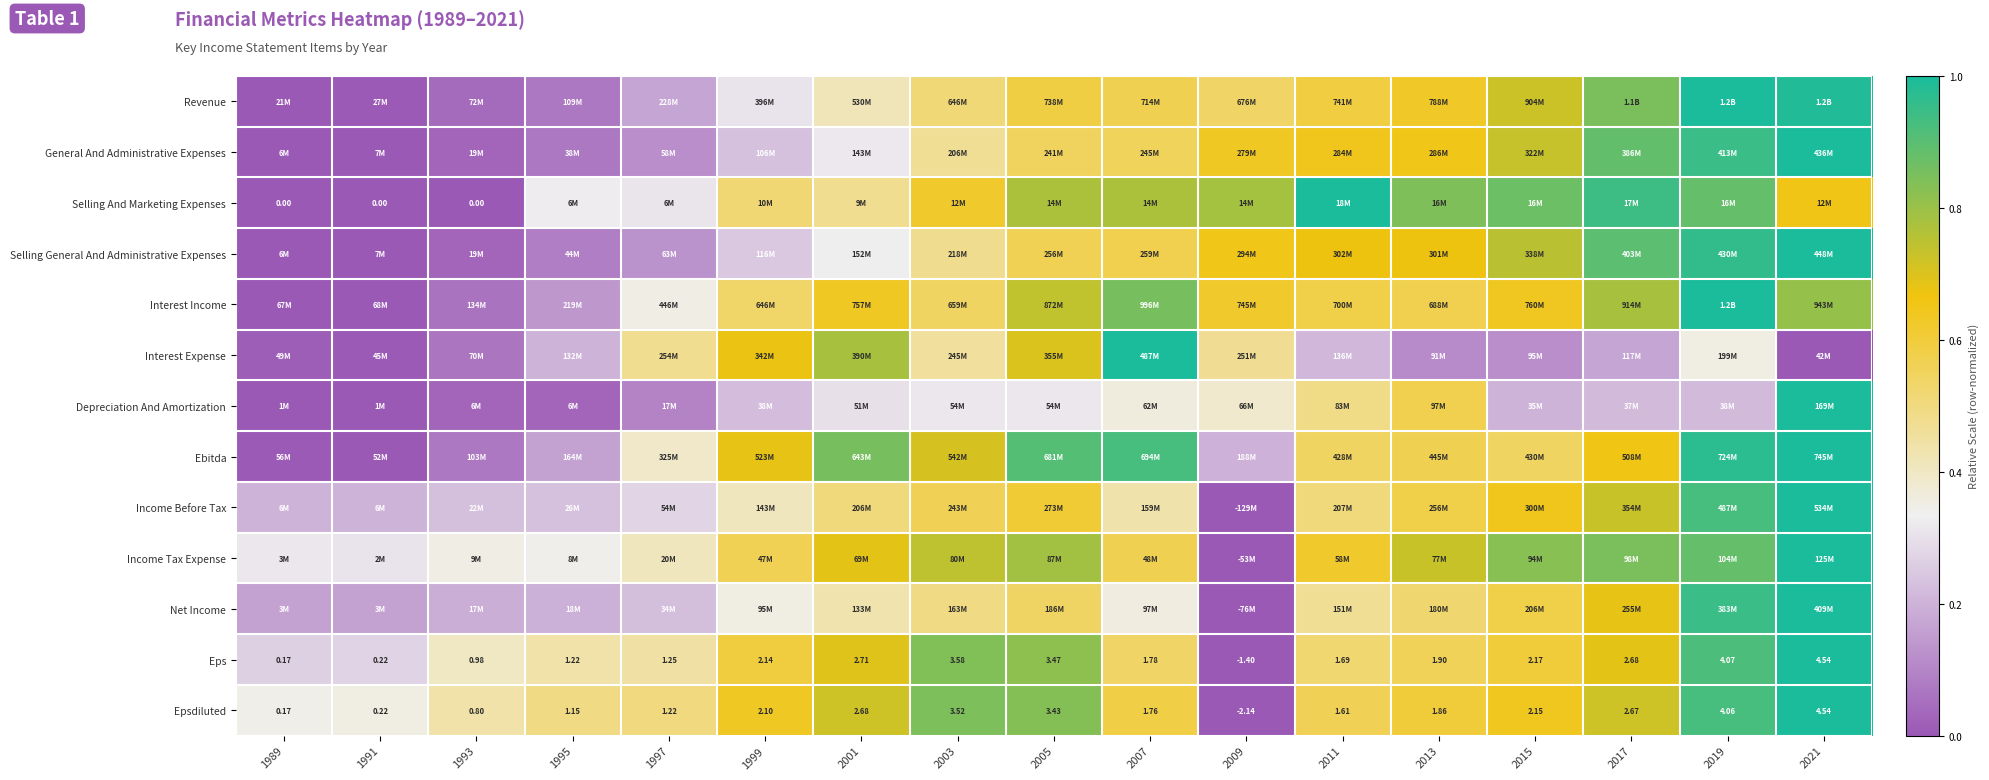

Is the value of Epsdiluted at 2007 greater than the value of Eps at 2003?

No